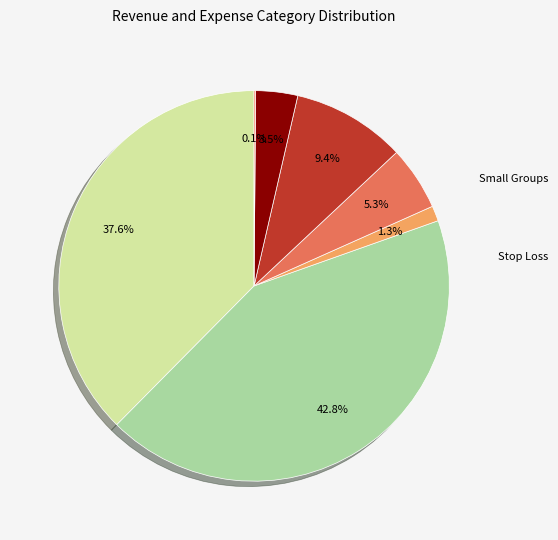

What is the smallest slice in the pie chart?

Emergency room